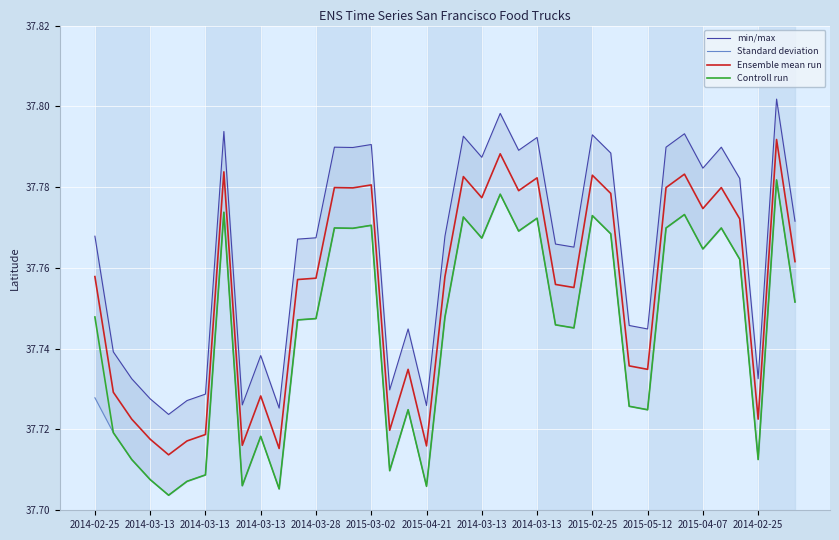

Count the min/max values in the range 37 to 38.

39